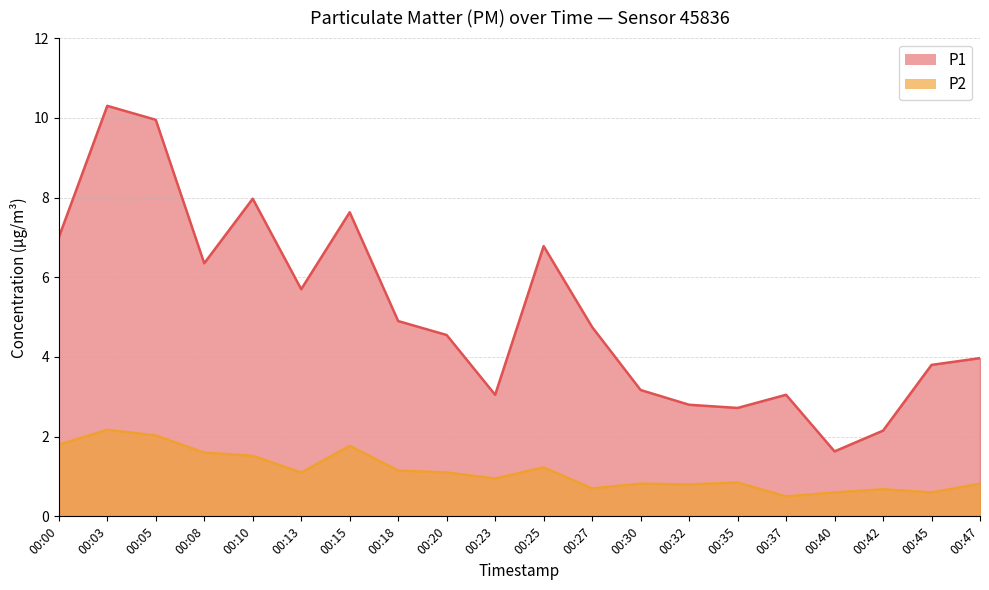

True or false: P1 has a value of 1.0 at 00:40.

False